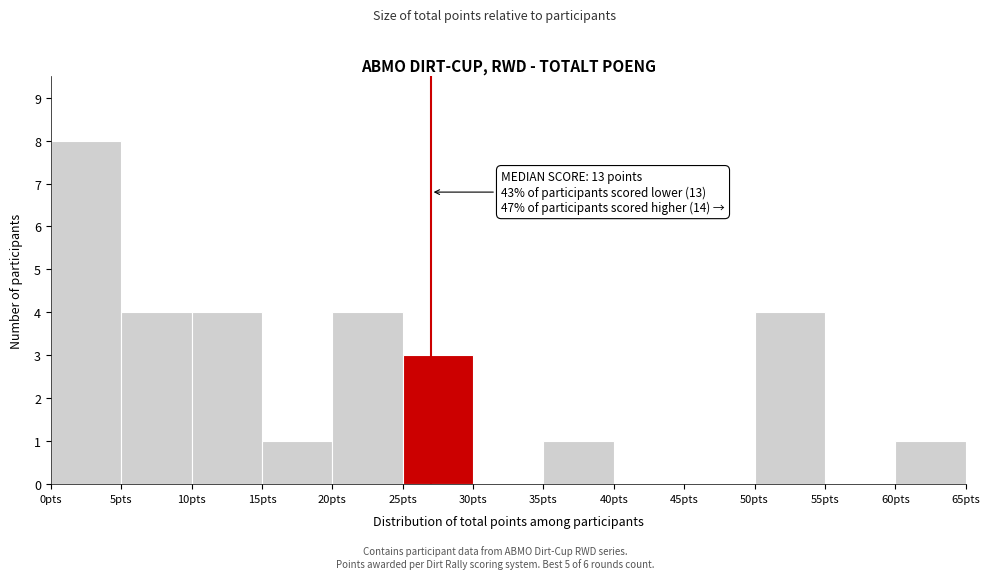

Over which range of the x-axis is the bar tallest?

0 to 5